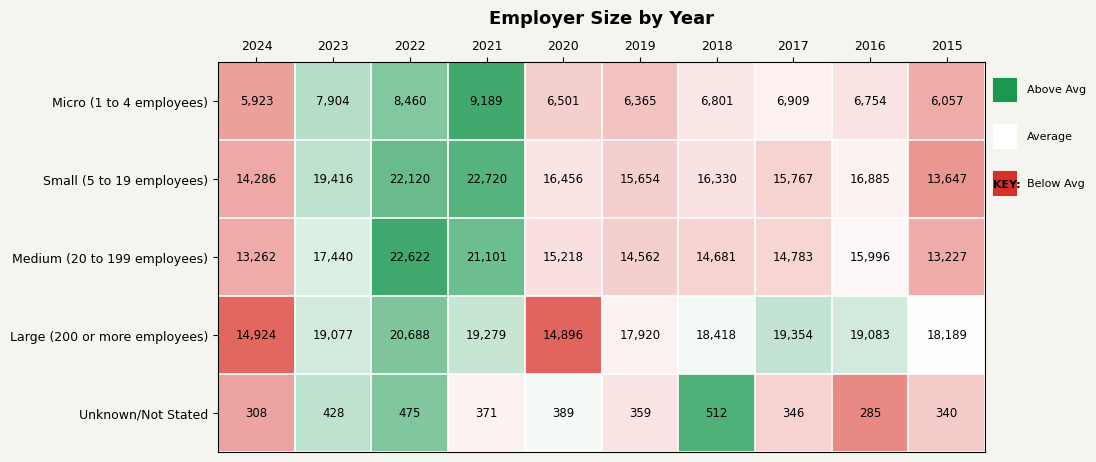

The Micro (1 to 4 employees) series shows 5923 at 2024. True or false?

True